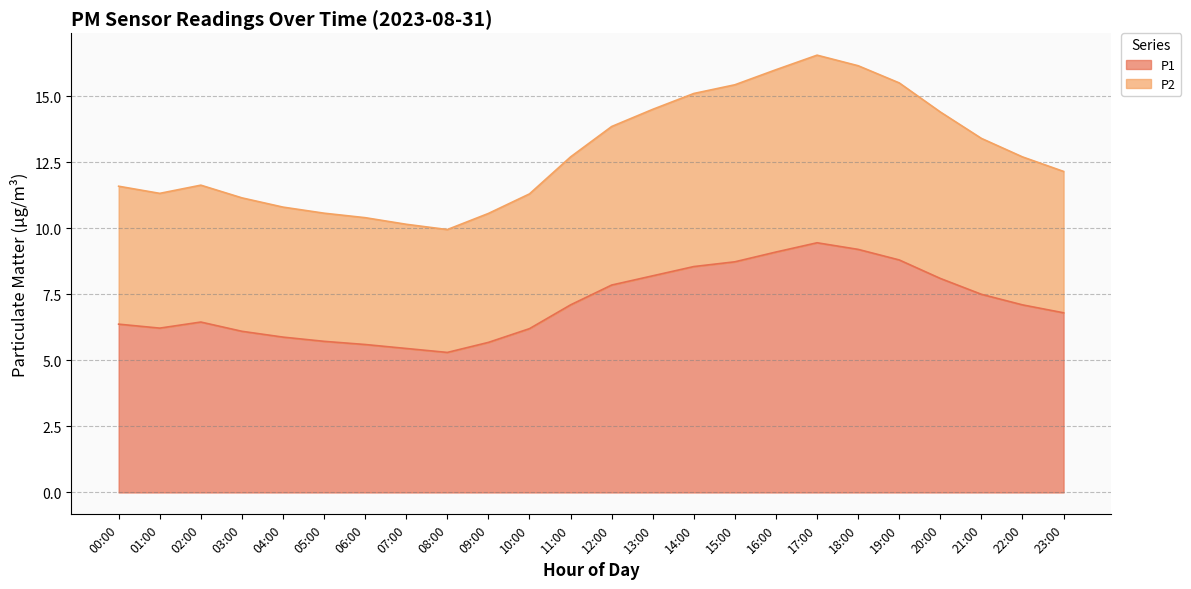

Count the number of categories in the chart.

24